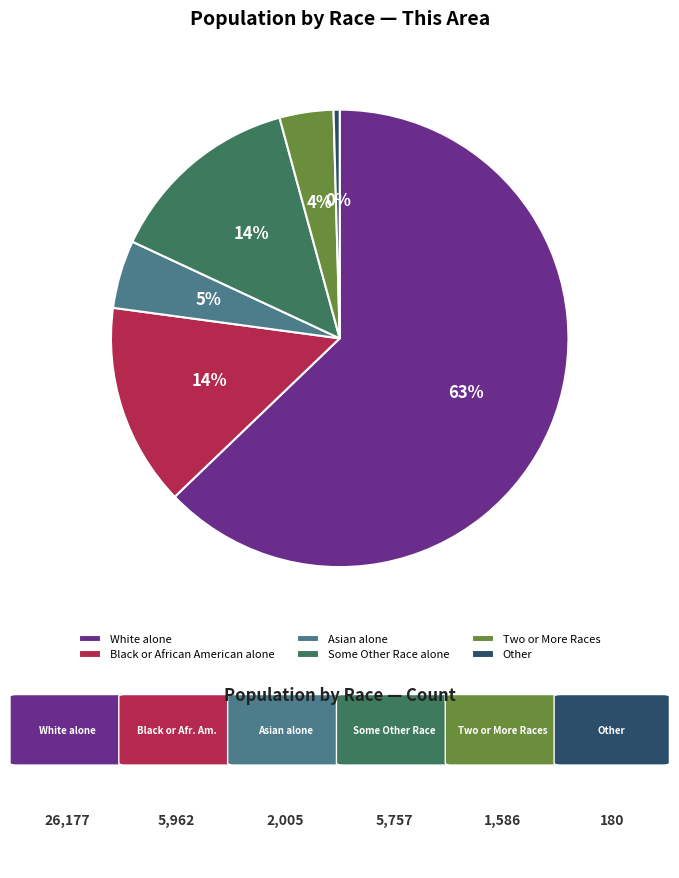

Is it true that Some Other Race alone is 14% of the pie?

True